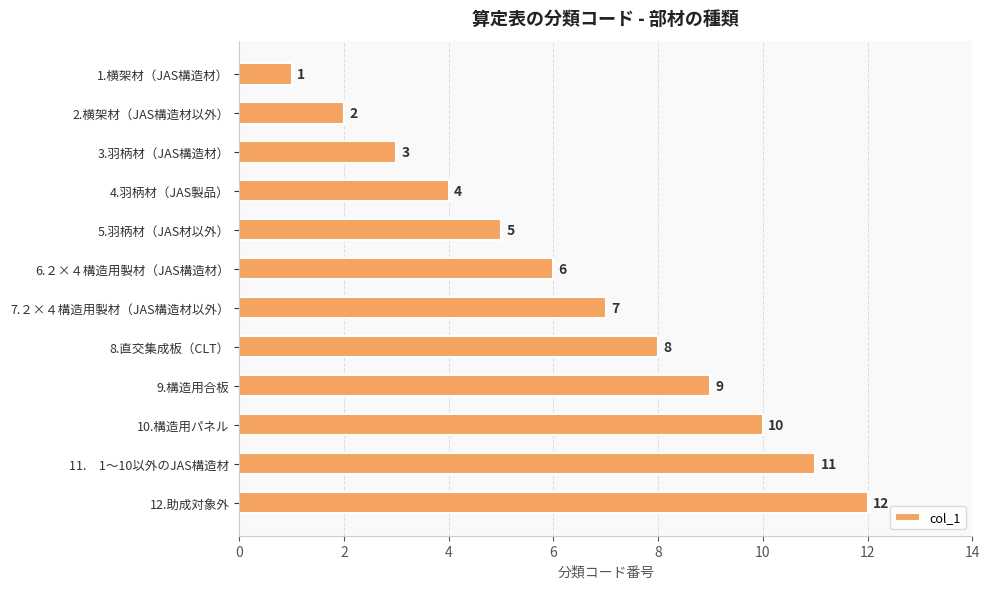

The value at 7.２×４構造用製材（JAS構造材以外） is 5. True or false?

False